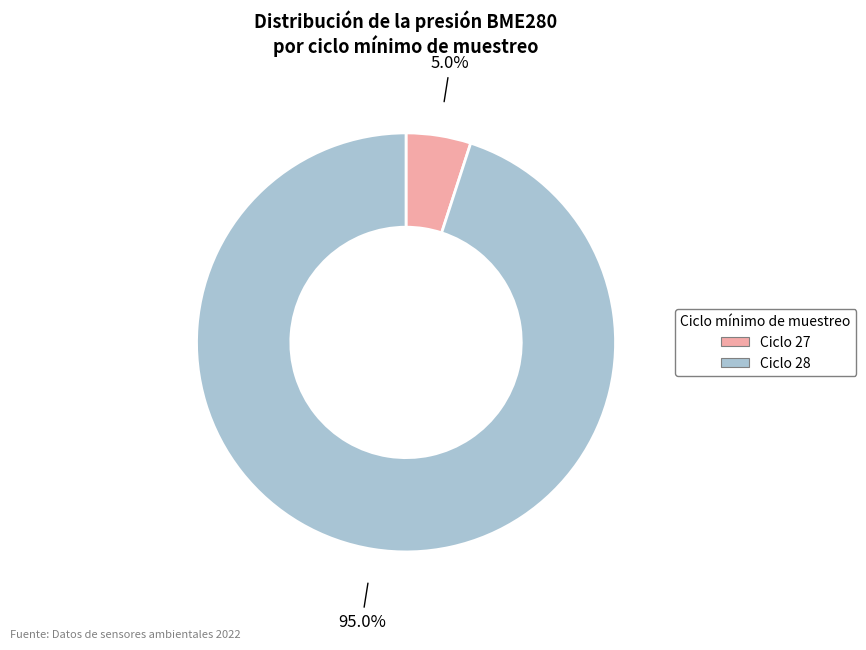

Count the number of slices in the pie.

2